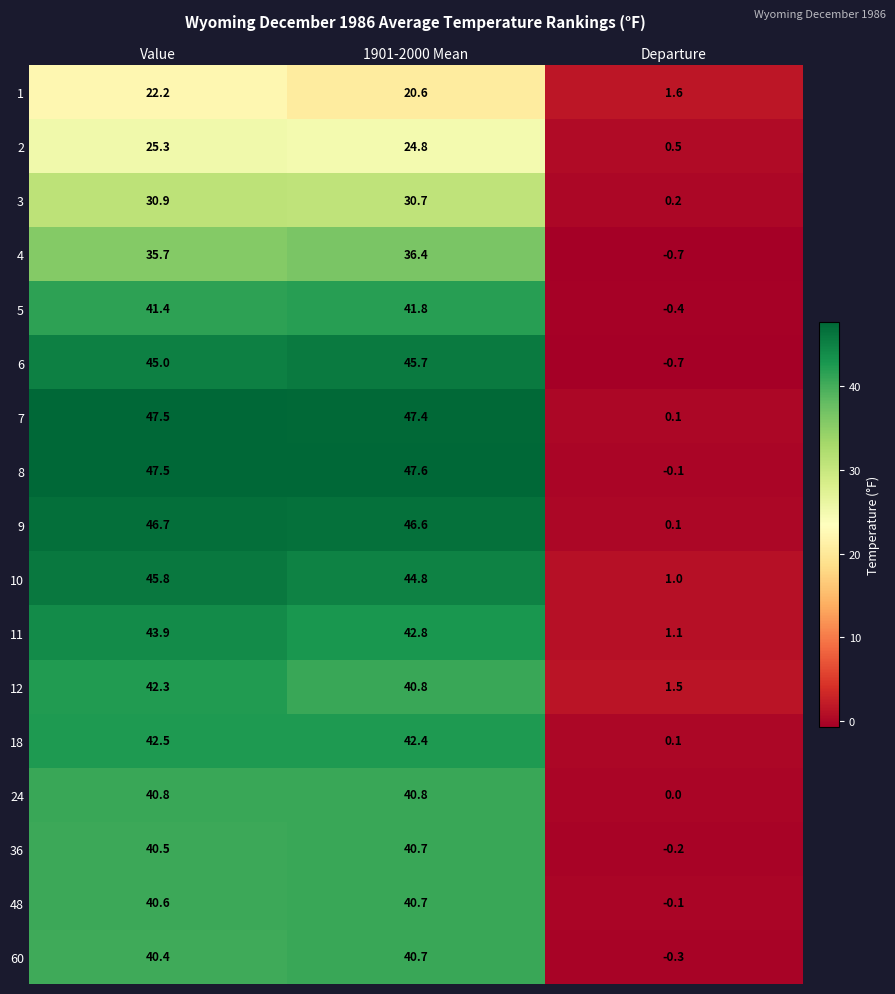

What is the difference between the maximum and minimum values in the 7 series?

47.4